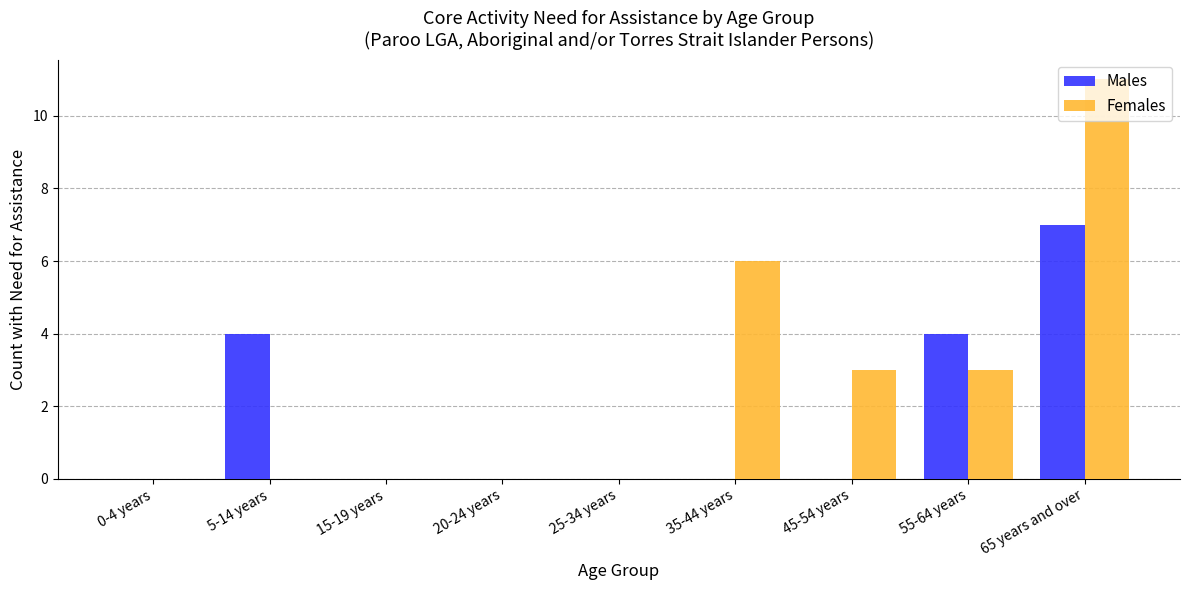

Reading left to right, transcribe all the data shown in this chart.

Males: 0-4 years=0	5-14 years=4	15-19 years=0	20-24 years=0	25-34 years=0	35-44 years=0	45-54 years=0	55-64 years=4	65 years and over=7
Females: 0-4 years=0	5-14 years=0	15-19 years=0	20-24 years=0	25-34 years=0	35-44 years=6	45-54 years=3	55-64 years=3	65 years and over=11